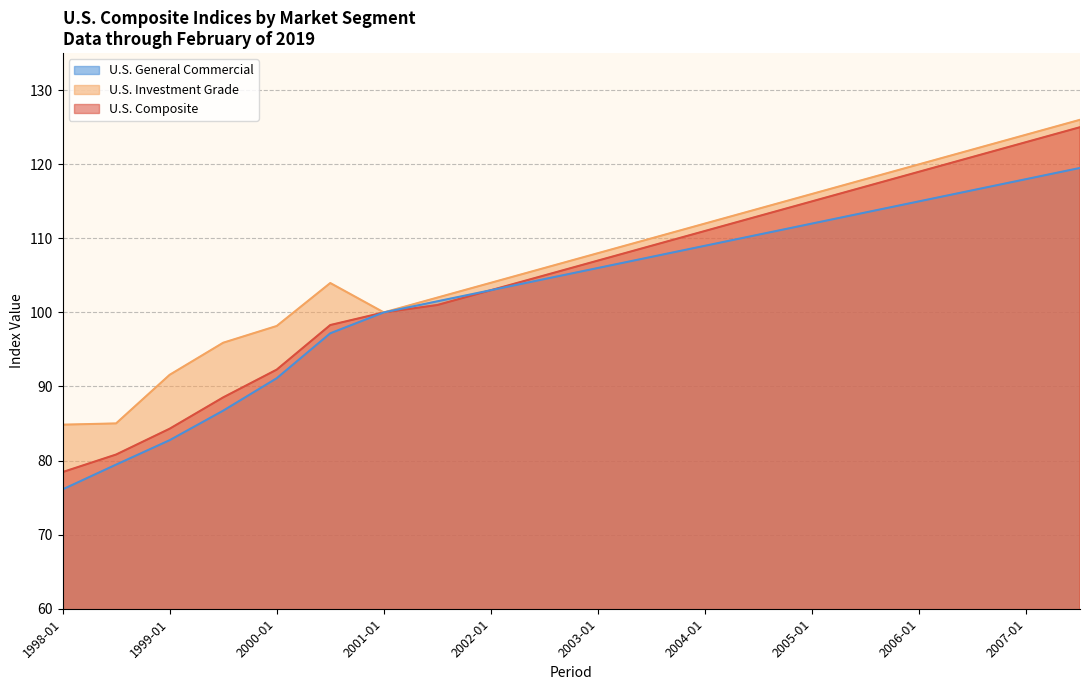

How many lines are shown in the chart?

3